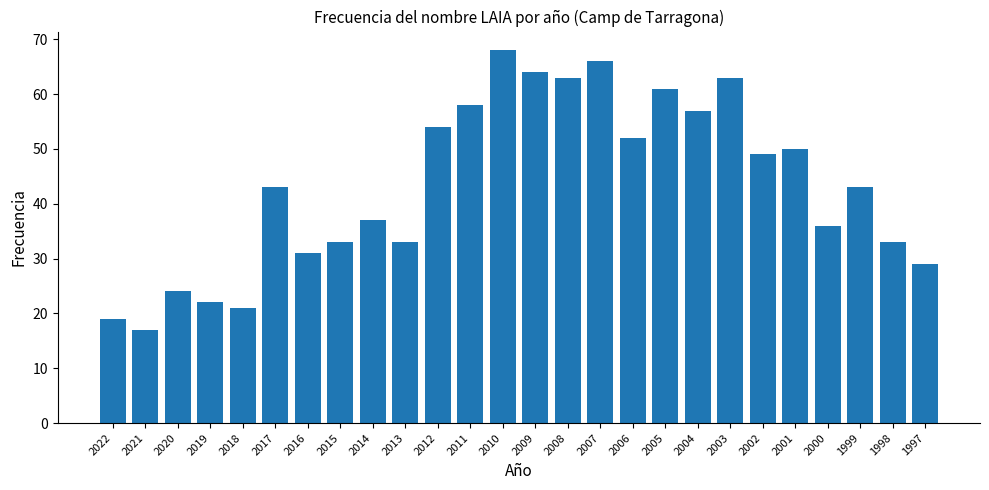

Are the bars grouped side by side (vs. stacked)?

No